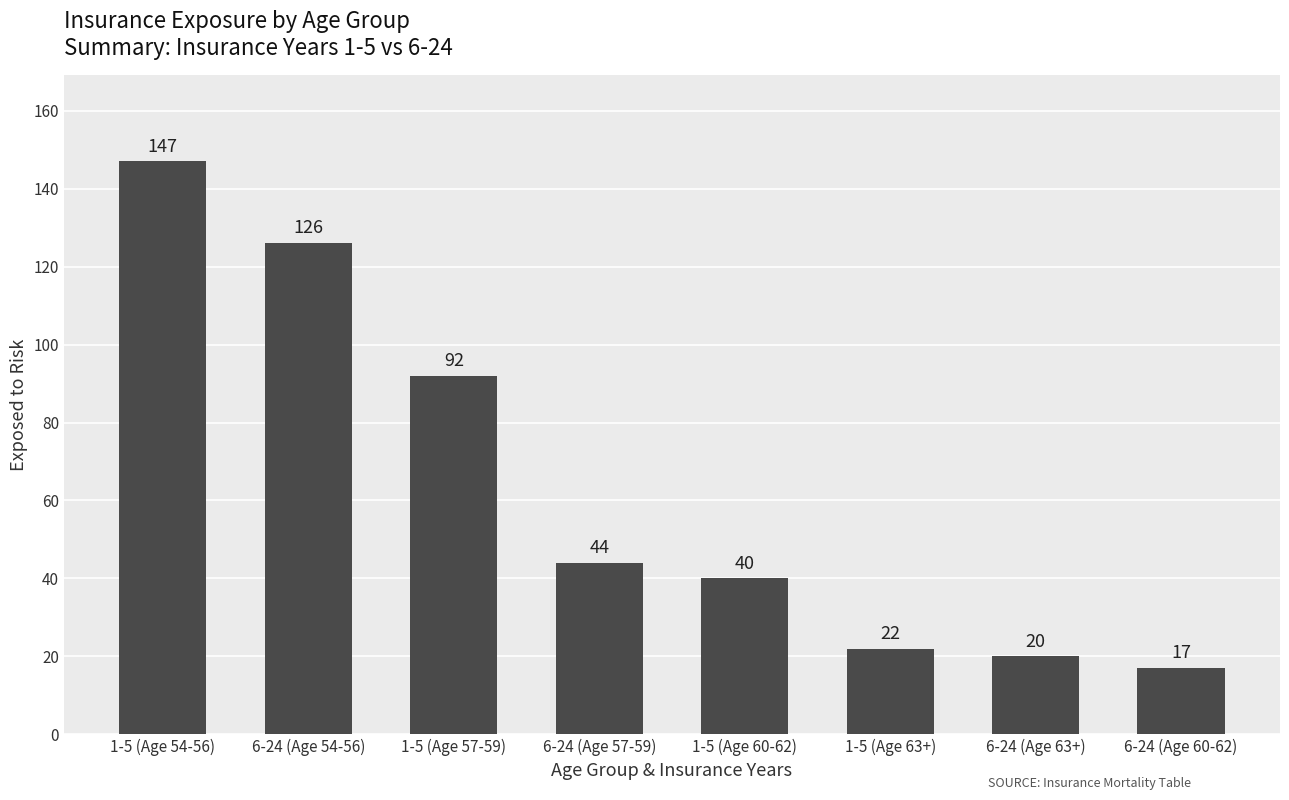

What is the value of the 8th bar from the left?

17